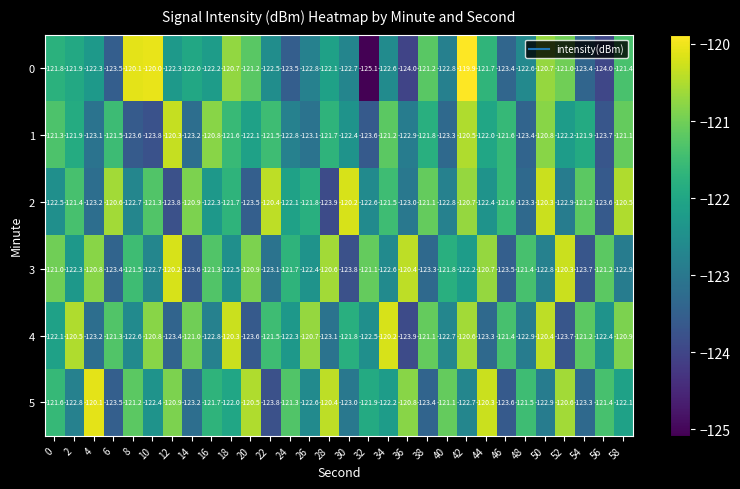

Which series has the largest total across all categories?

4